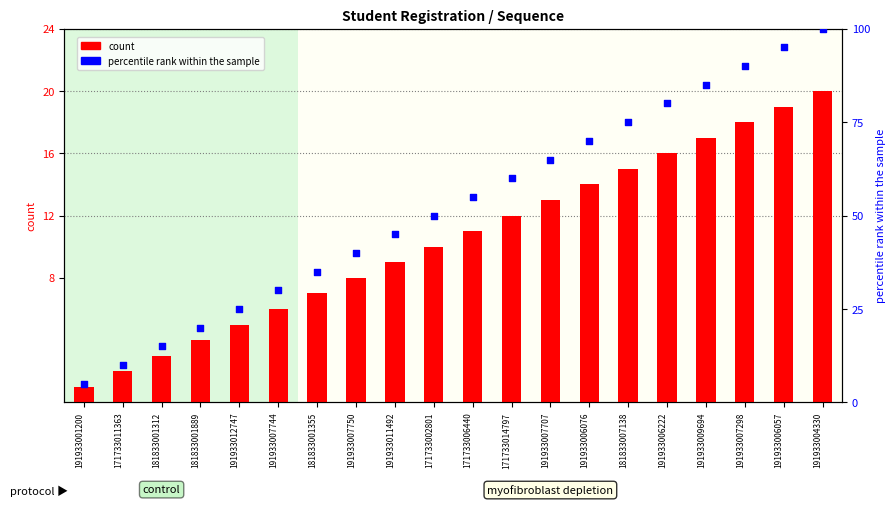

Which series contains the lowest Y value?

count